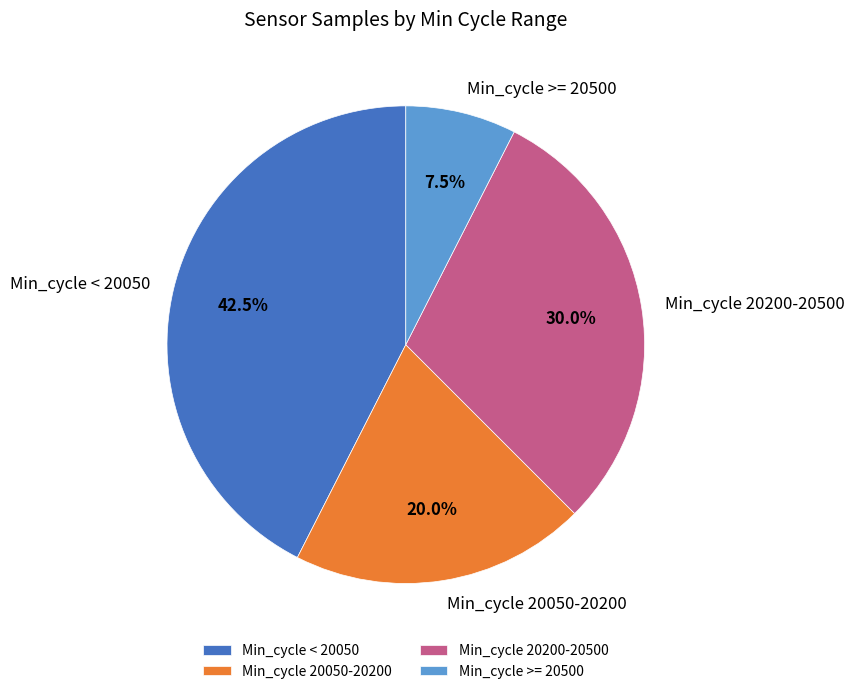

Approximately how many times larger is the value at Min_cycle 20050-20200 compared to Min_cycle 20200-20500?

0.7